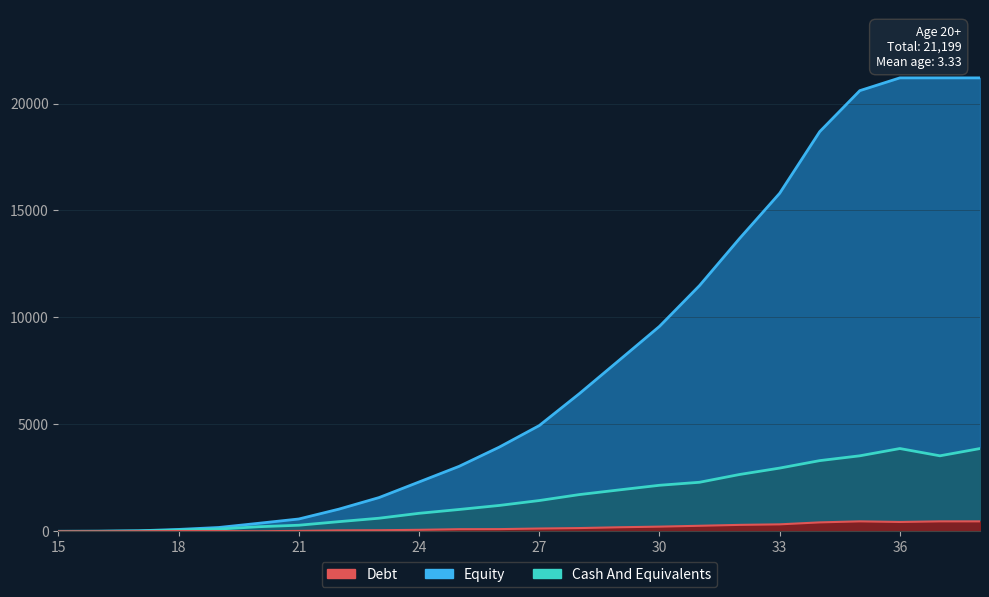

At which category does Cash And Equivalents reach its first local peak?

36